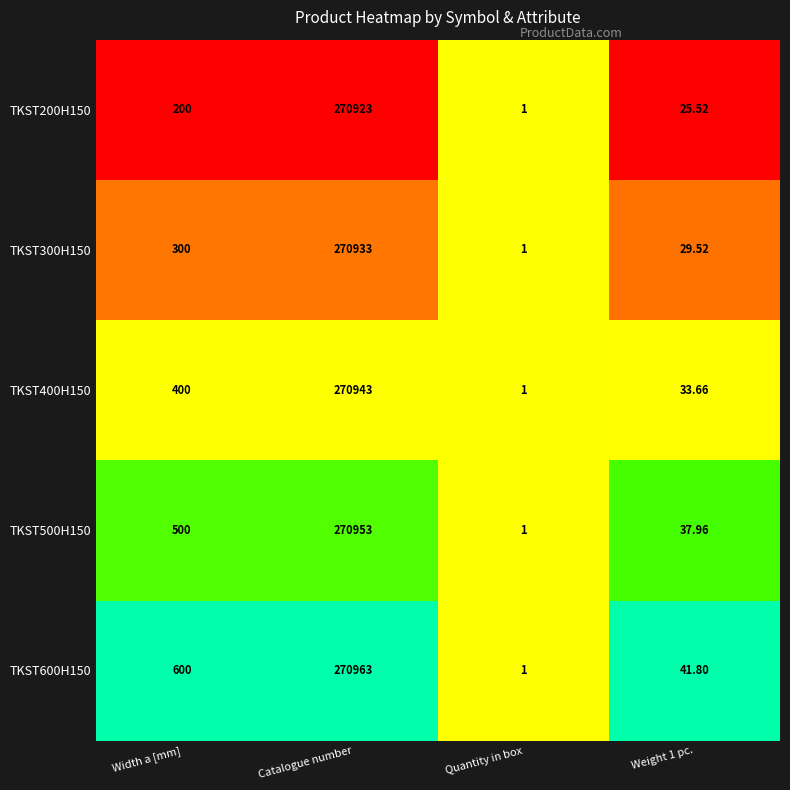

Which category has the lowest value in the TKST200H150 series?

Quantity in box